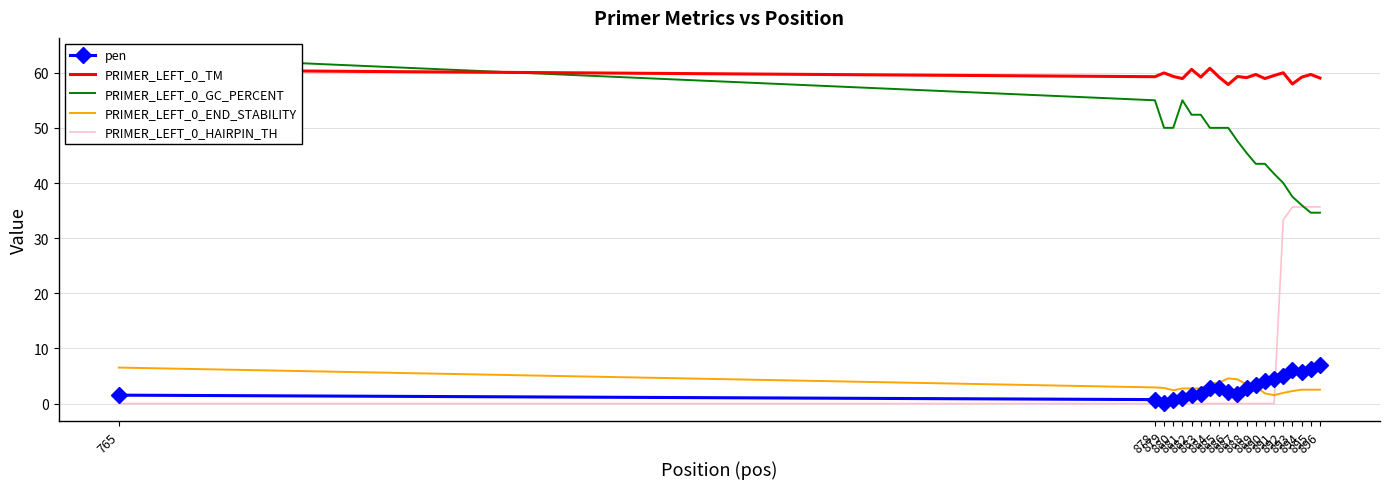

Reading left to right, what are all the values shown in this chart?

pen: 1.5	0.7	0.0	0.7	1.1	1.6	1.8	2.8	2.8	2.2	1.7	2.9	3.3	4.1	4.5	5.0	6.0	5.8	6.3	7.0
PRIMER_LEFT_0_TM: 60.5	59.3	60.0	59.3	58.9	60.6	59.2	60.8	59.2	57.9	59.3	59.1	59.7	58.9	59.5	60.0	58.0	59.2	59.7	59.0
PRIMER_LEFT_0_GC_PERCENT: 63.2	55.0	50.0	50.0	55.0	52.4	52.4	50.0	50.0	50.0	47.6	45.5	43.5	43.5	41.7	40.0	37.5	36.0	34.6	34.6
PRIMER_LEFT_0_END_STABILITY: 6.5	2.9	2.8	2.4	2.7	2.7	2.7	3.5	3.8	4.6	4.4	3.5	3.1	1.9	1.5	1.9	2.3	2.5	2.5	2.5
PRIMER_LEFT_0_HAIRPIN_TH: 0.0	0.0	0.0	0.0	0.0	0.0	0.0	0.0	0.0	0.0	0.0	0.0	0.0	0.0	0.0	33.3	35.7	35.7	35.7	35.7